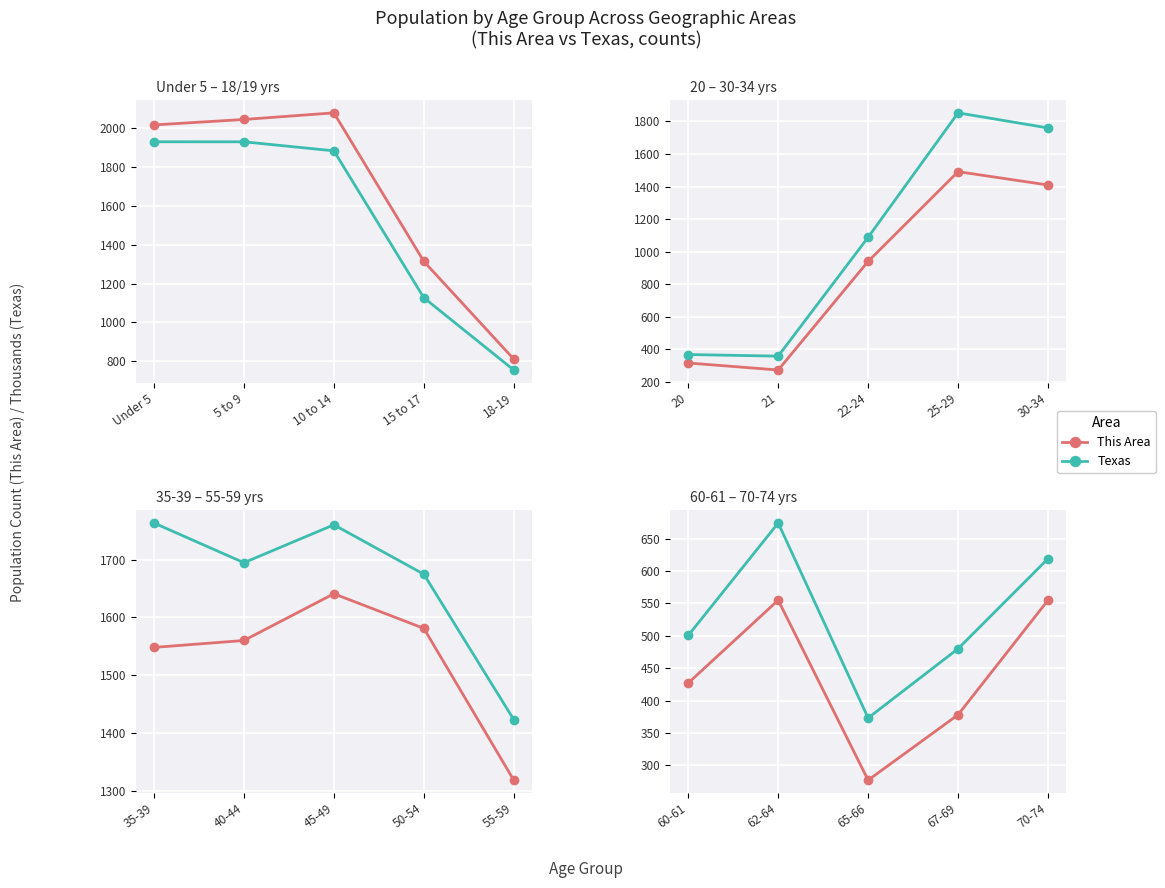

What is the label of the 5th point from the left?

70-74